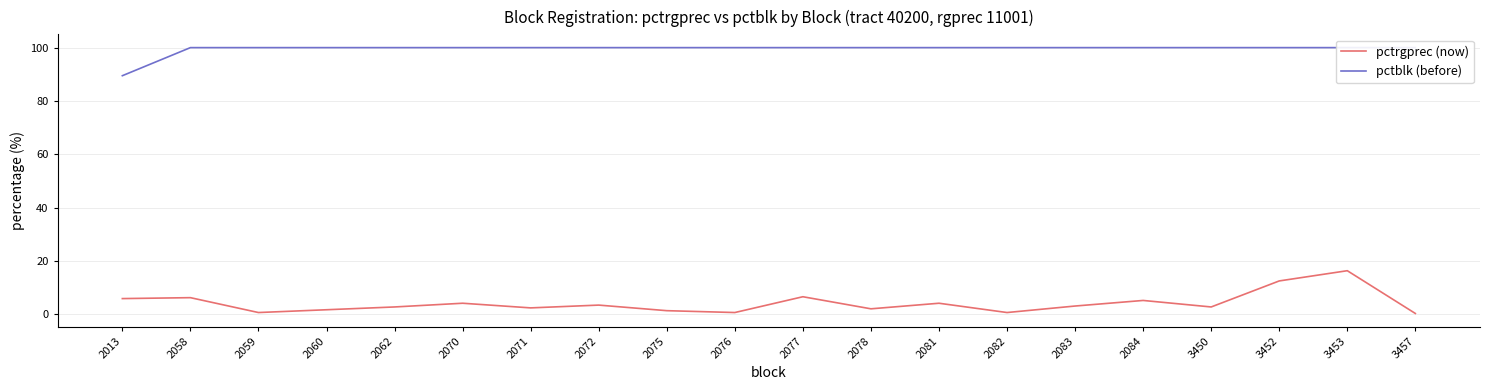

How many series are shown in this chart?

2